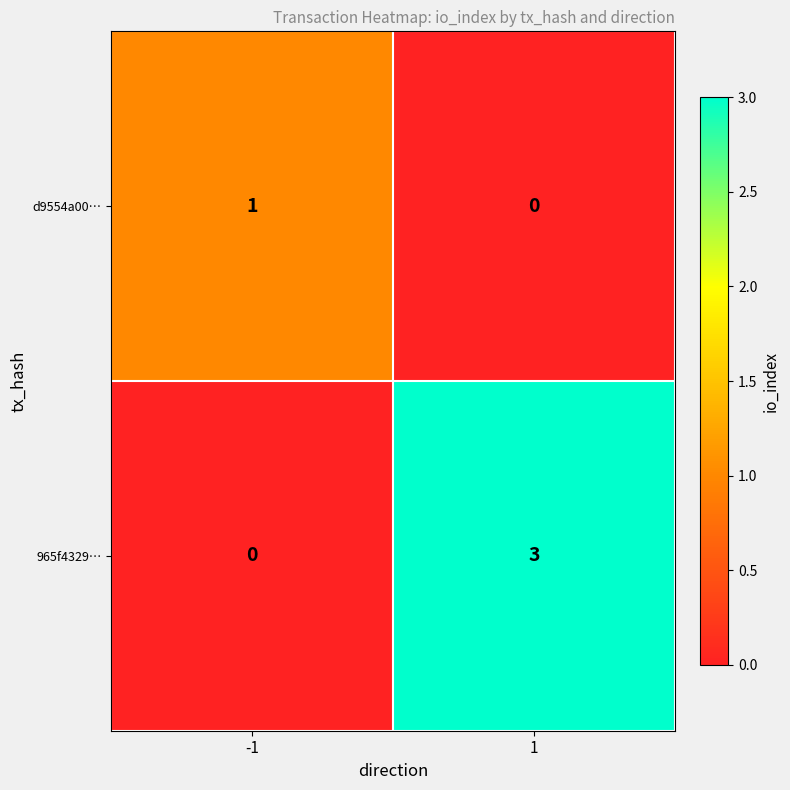

The value of d9554a00… at -1 is 0. True or false?

False